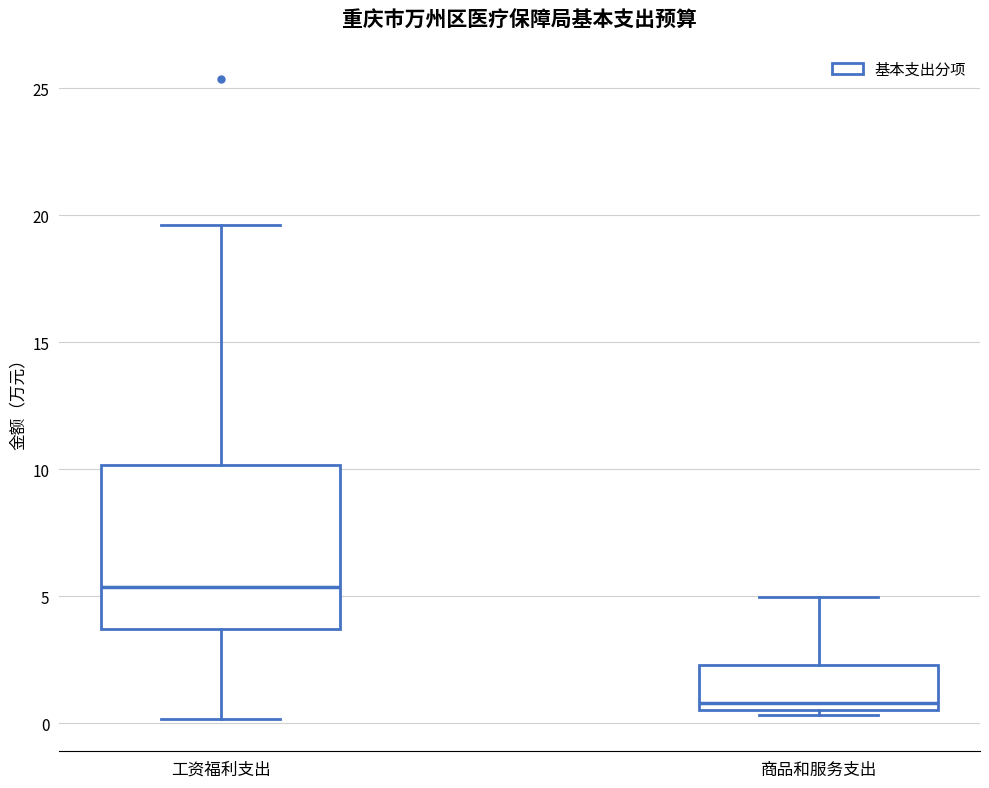

Reading left to right, read every box against the y-axis: the position of its median line, the range the box covers, and the ends of its whiskers. The values are not printed on the chart, so give them approximately, as read against the axis.

工资福利支出: median 5.5, box 3.5 to 10.0, whiskers 0.0 to 19.5
商品和服务支出: median 1.0, box 0.5 to 2.5, whiskers 0.5 (just below the box's lower edge) to 5.0